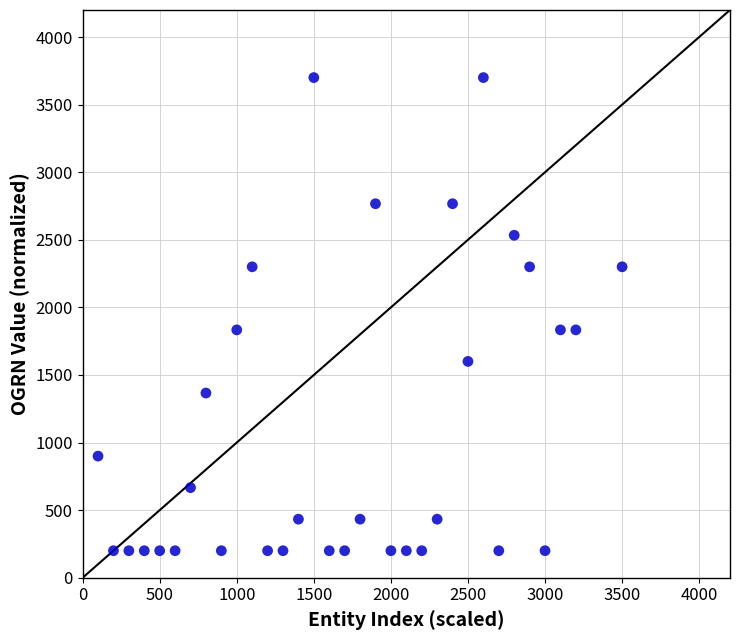

What is the range of X values (max minus min)?

3400.0